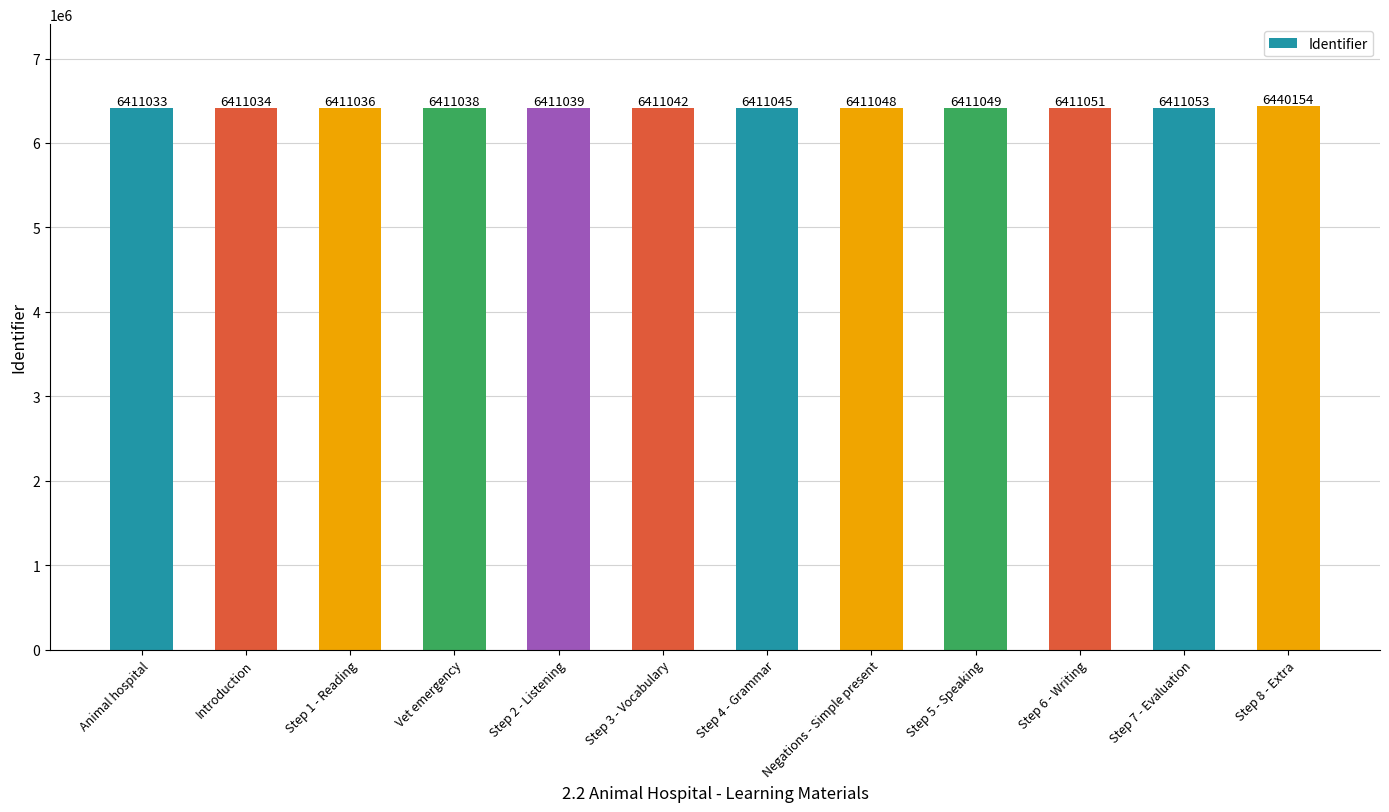

Reading left to right, transcribe all the data shown in this chart.

Animal hospital=6411033	Introduction=6411034	Step 1 - Reading=6411036	Vet emergency=6411038	Step 2 - Listening=6411039	Step 3 - Vocabulary=6411042	Step 4 - Grammar=6411045	Negations - Simple present=6411048	Step 5 - Speaking=6411049	Step 6 - Writing=6411051	Step 7 - Evaluation=6411053	Step 8 - Extra=6440154